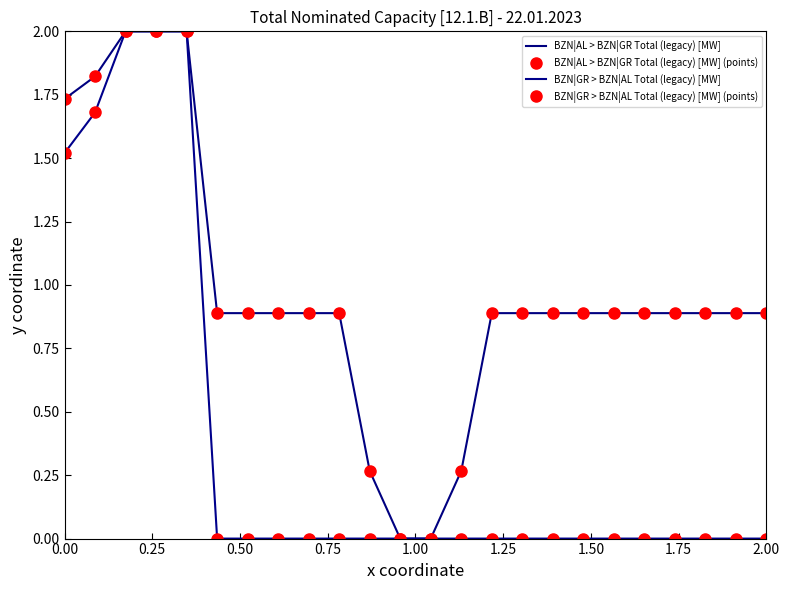

What is the maximum value for BZN|AL > BZN|GR Total (legacy) [MW] (points)?

2.0